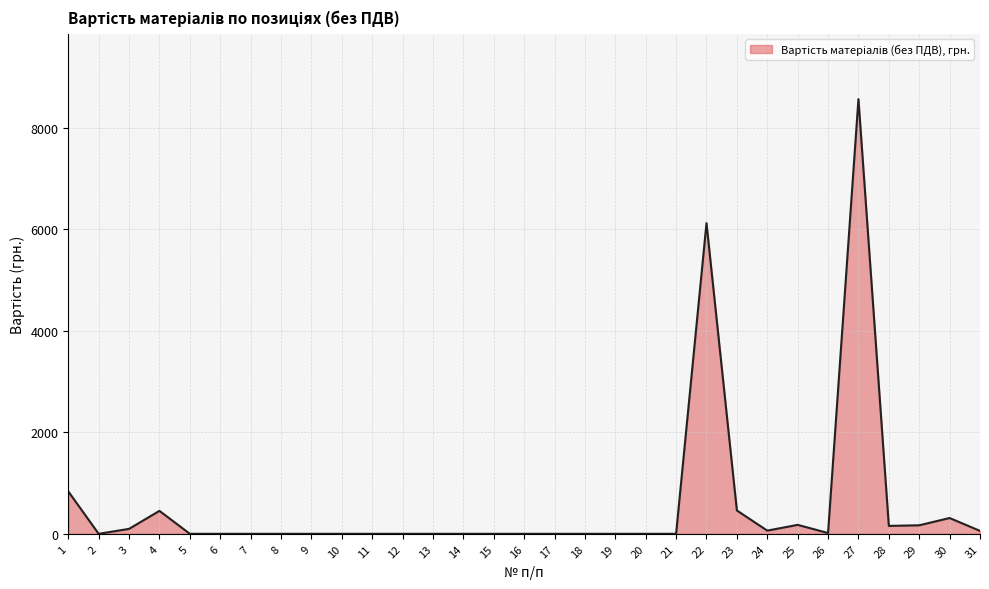

Is it true that the value at 13 is -3039.3?

False